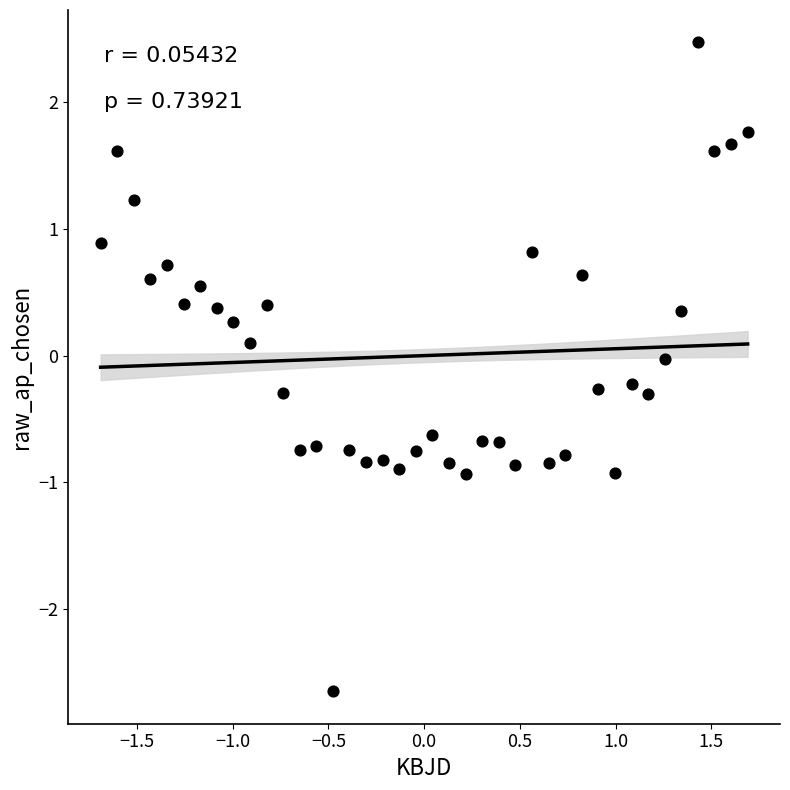

What is the range of X values (max minus min)?

3.4